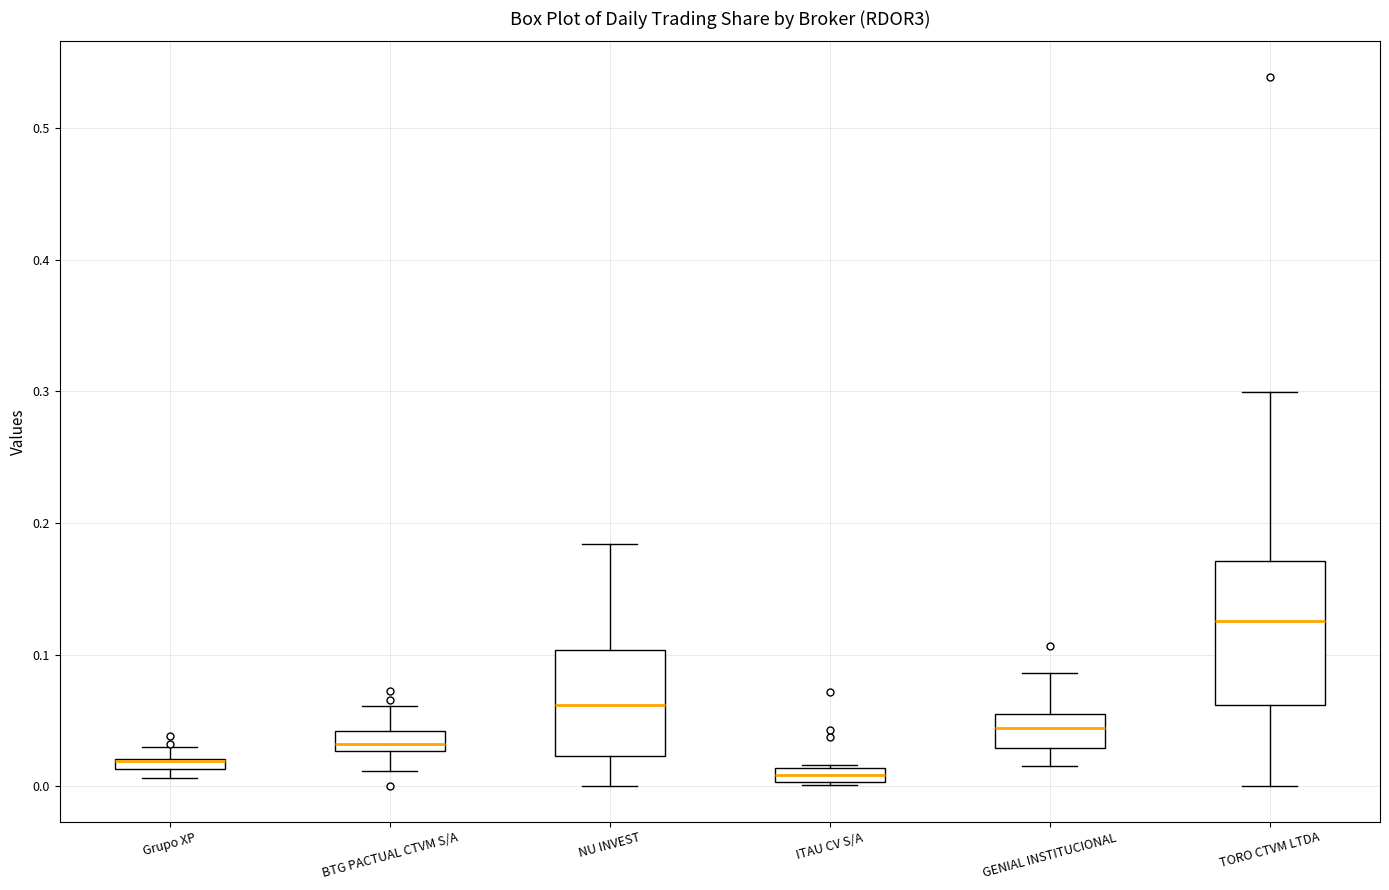

Which box is the tallest, from its lower edge to its upper edge?

TORO CTVM LTDA